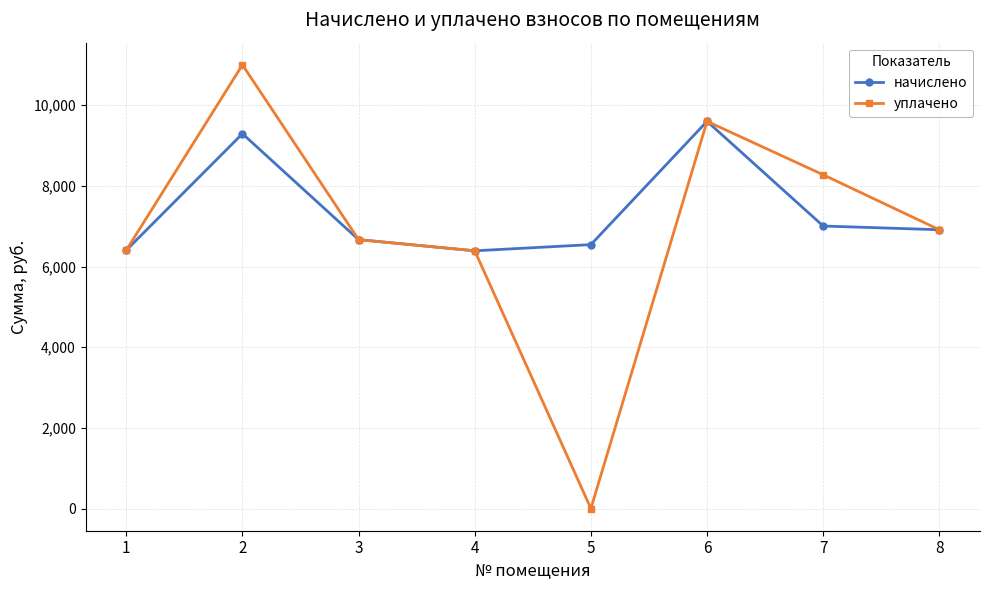

True or false: уплачено has more than 2 points higher than both neighbors.

False